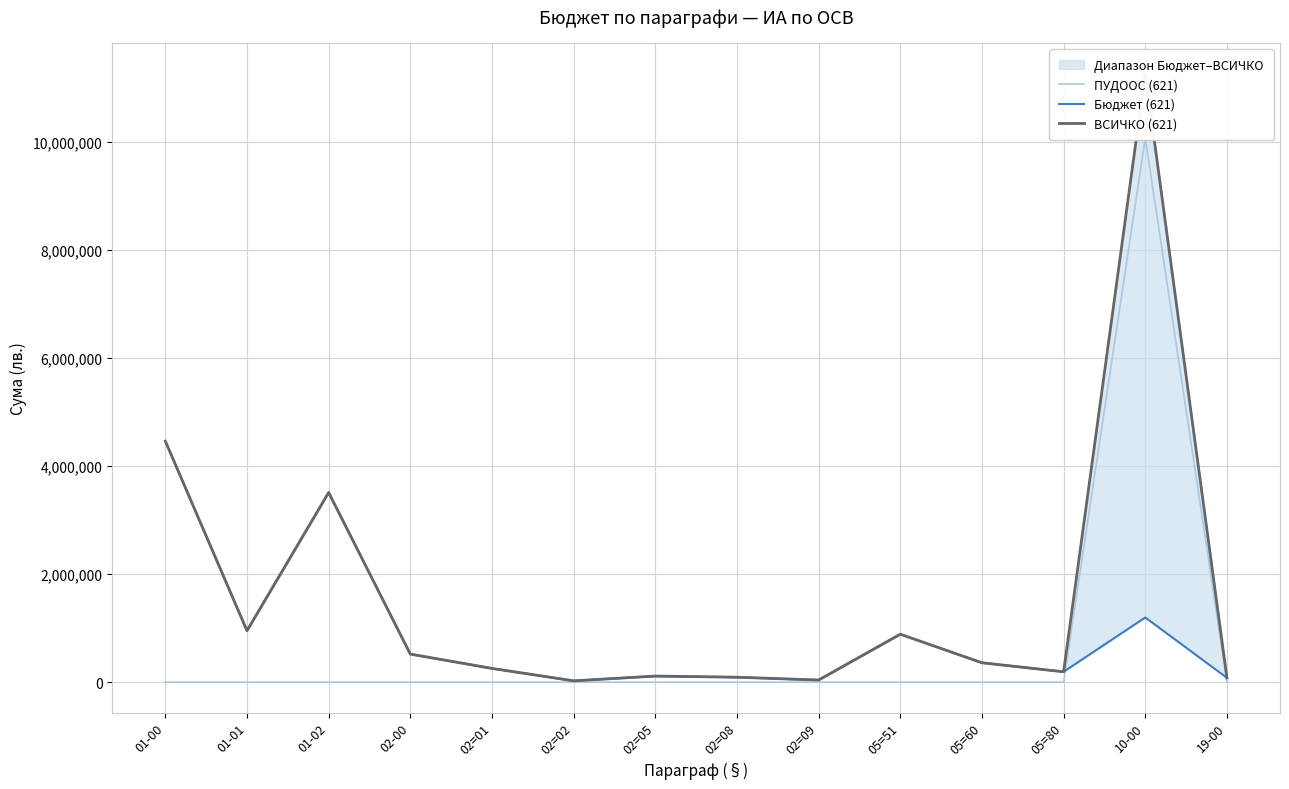

Which series has the largest total across all categories?

ВСИЧКО (621)